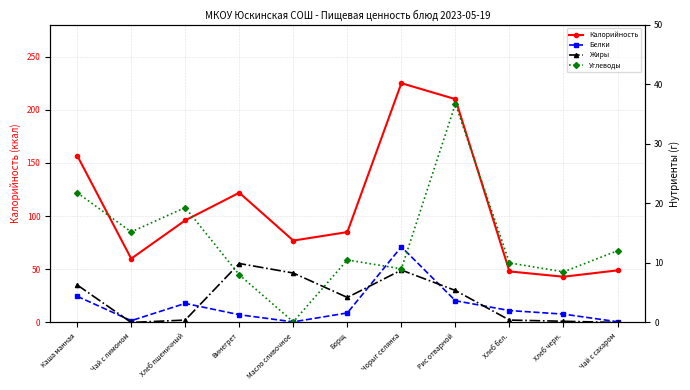

How many lines are shown in the chart?

4